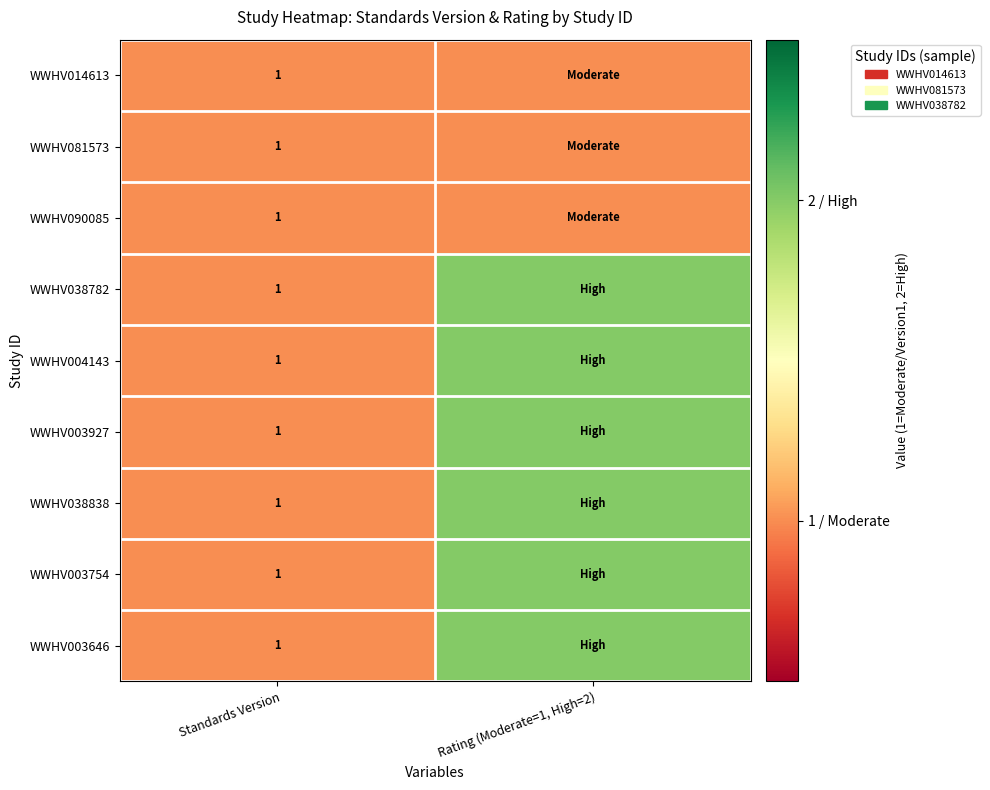

What is the total value across all series at Standards Version?

9